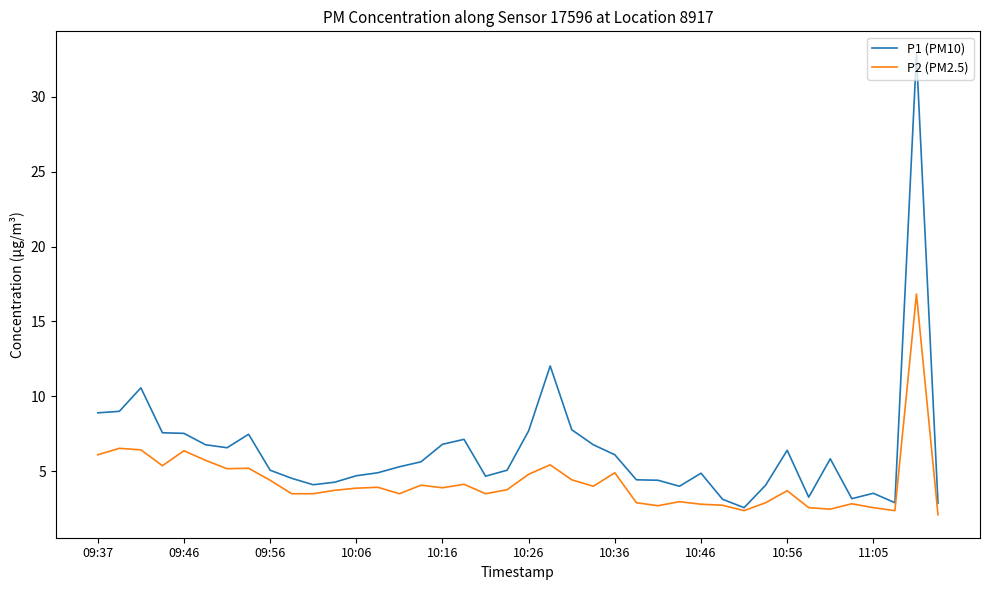

Rank the series by their maximum value, from lowest to highest.

P2 (PM2.5), P1 (PM10)